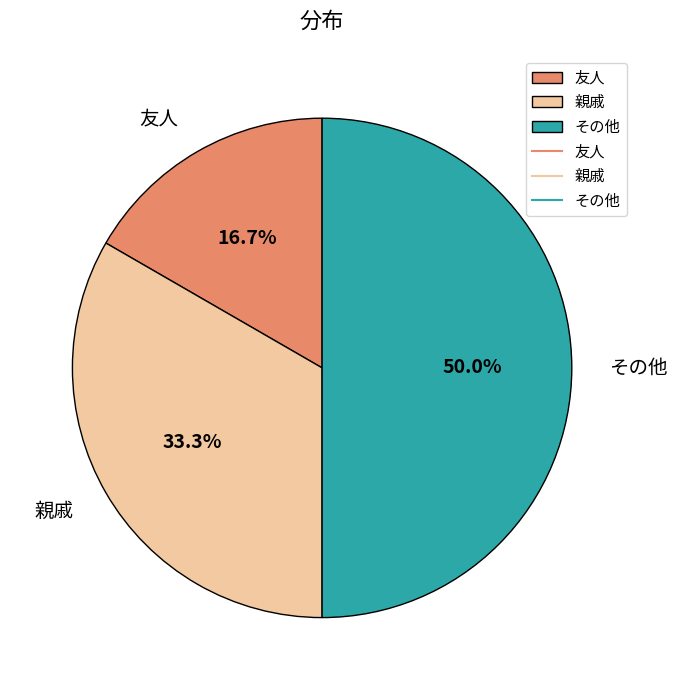

Which slice is the smallest?

友人